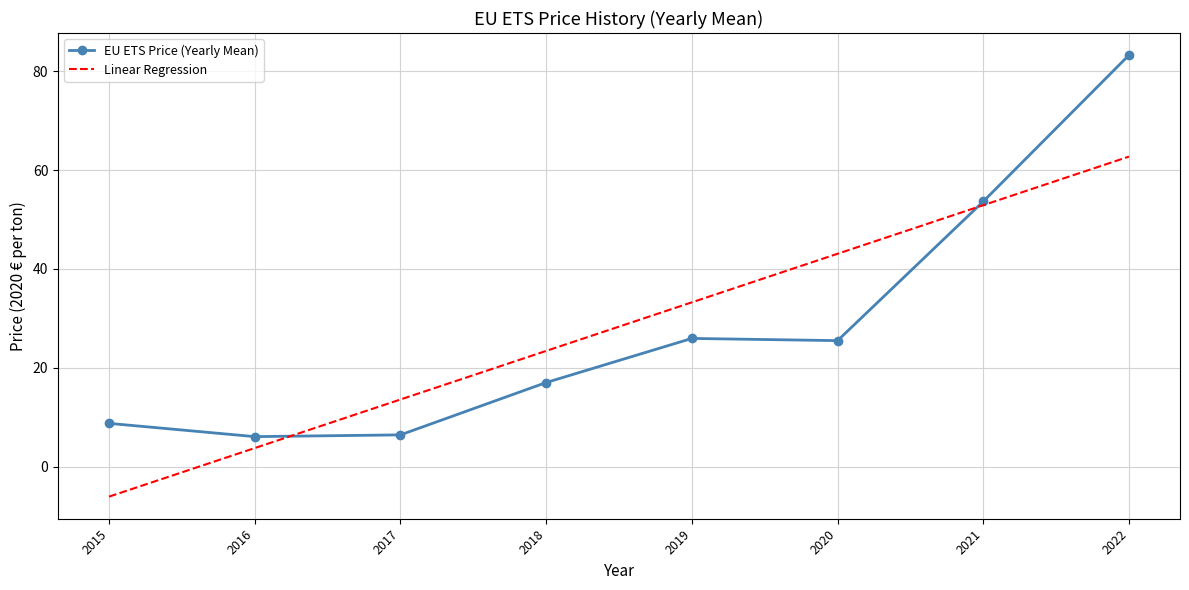

What is the highest value of the Linear Regression series?

62.7